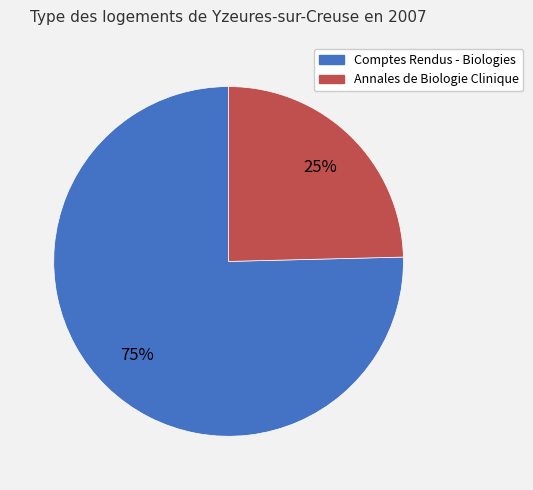

Approximately how many times larger is the value at Annales de Biologie Clinique compared to Comptes Rendus - Biologies?

0.3